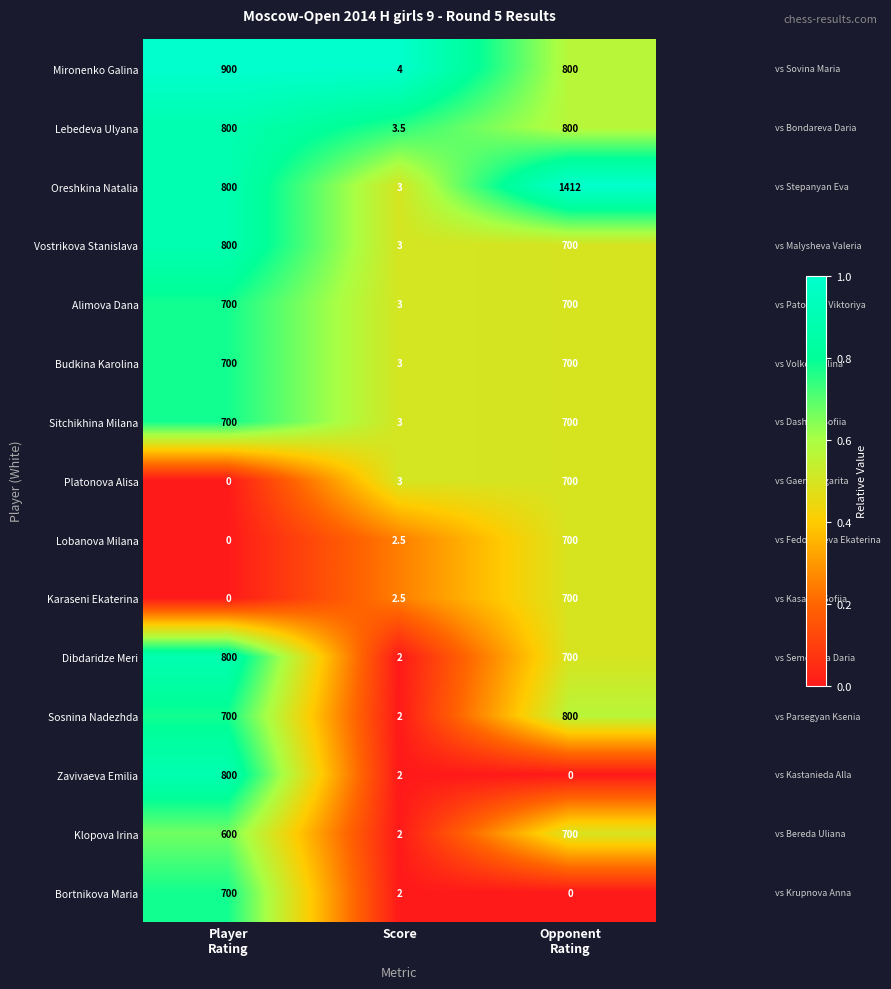

The Lobanova Milana series shows 2.5 at Score. True or false?

True